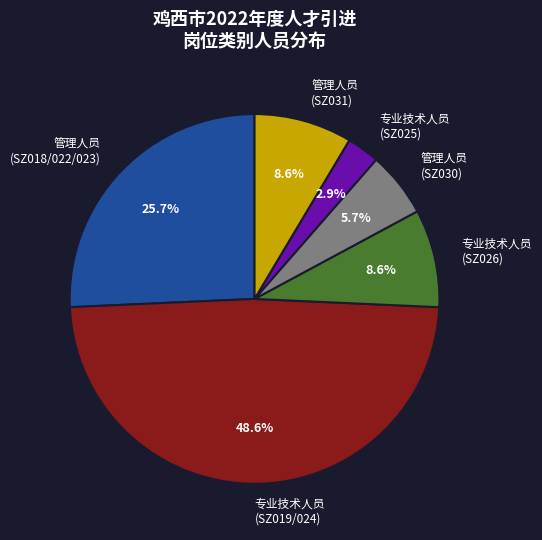

Combined, do 专业技术人员 (SZ019/024) and 专业技术人员 (SZ026) account for over 50%?

Yes